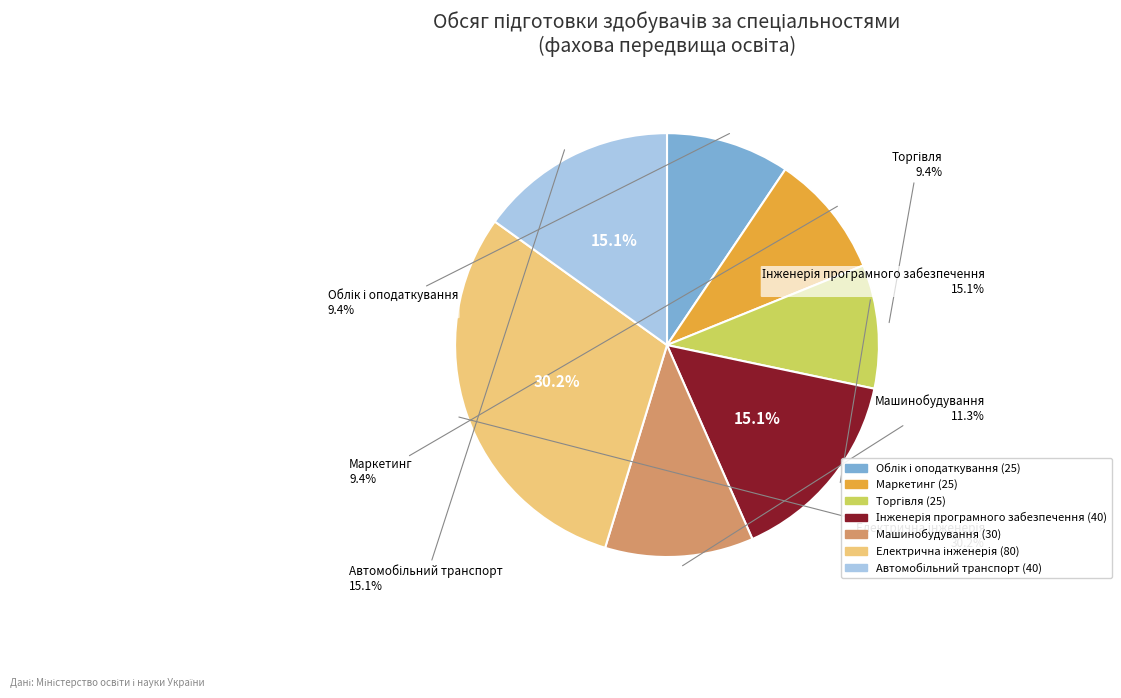

Which has a higher value, Маркетинг or Електрична інженерія?

Електрична інженерія